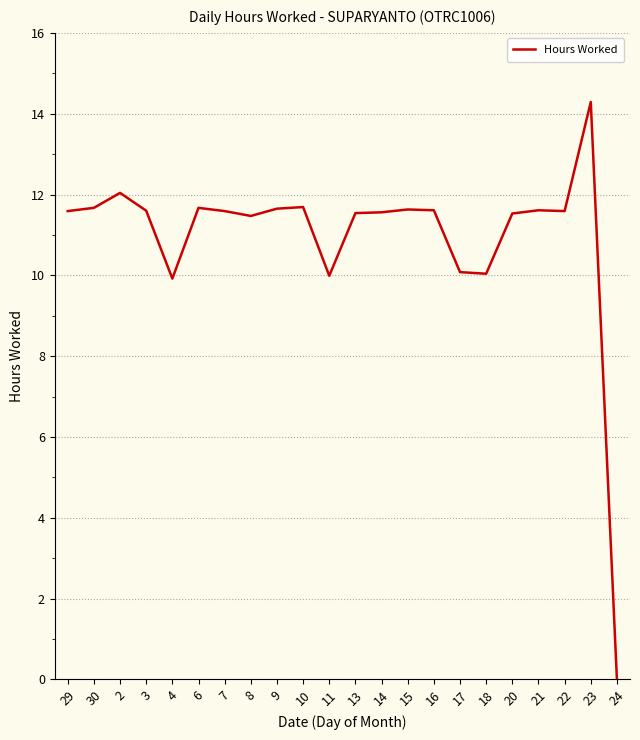

Approximately how many times larger is the value at 3 compared to 4?

1.2